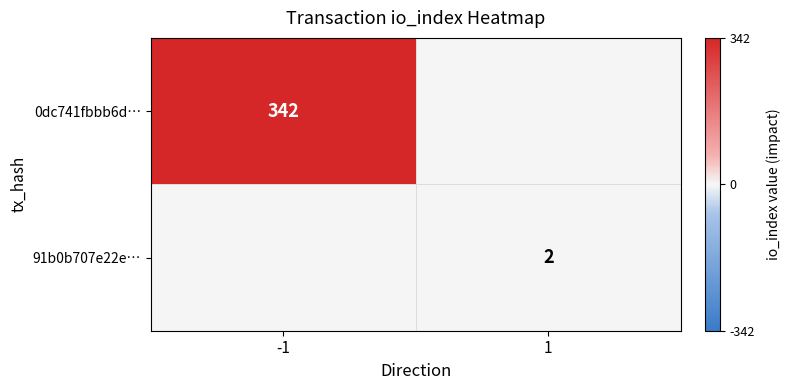

The value of 0dc741fbbb6d… at -1 is 342. True or false?

True